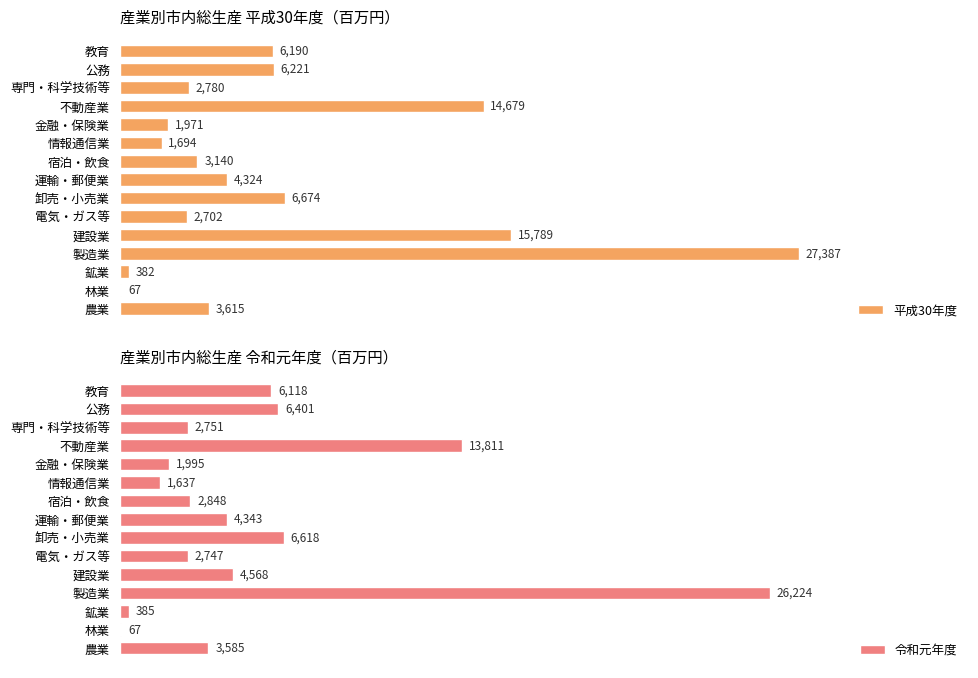

Which category has the highest value in the 令和元年度 series?

製造業